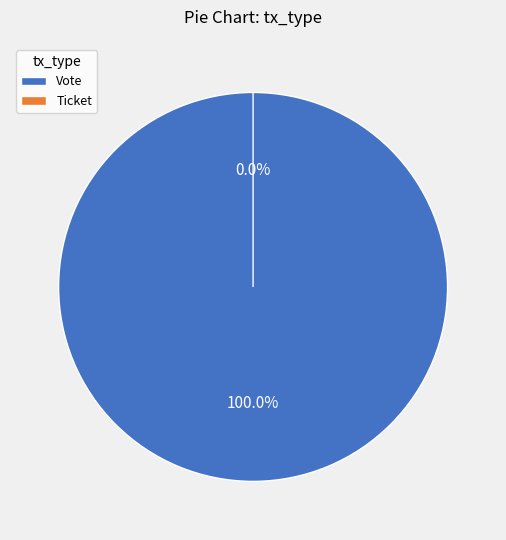

To the nearest percent, what portion does Vote represent?

100%